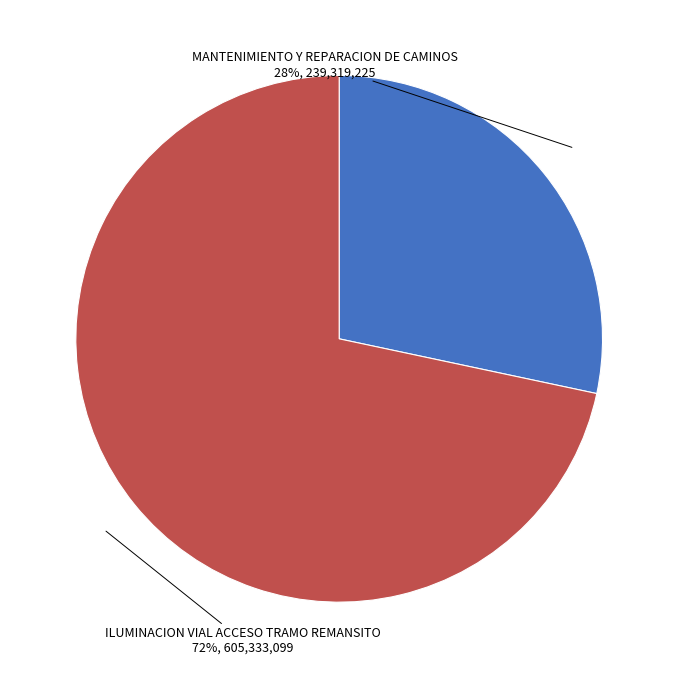

To the nearest percent, what is the average slice percentage?

50%